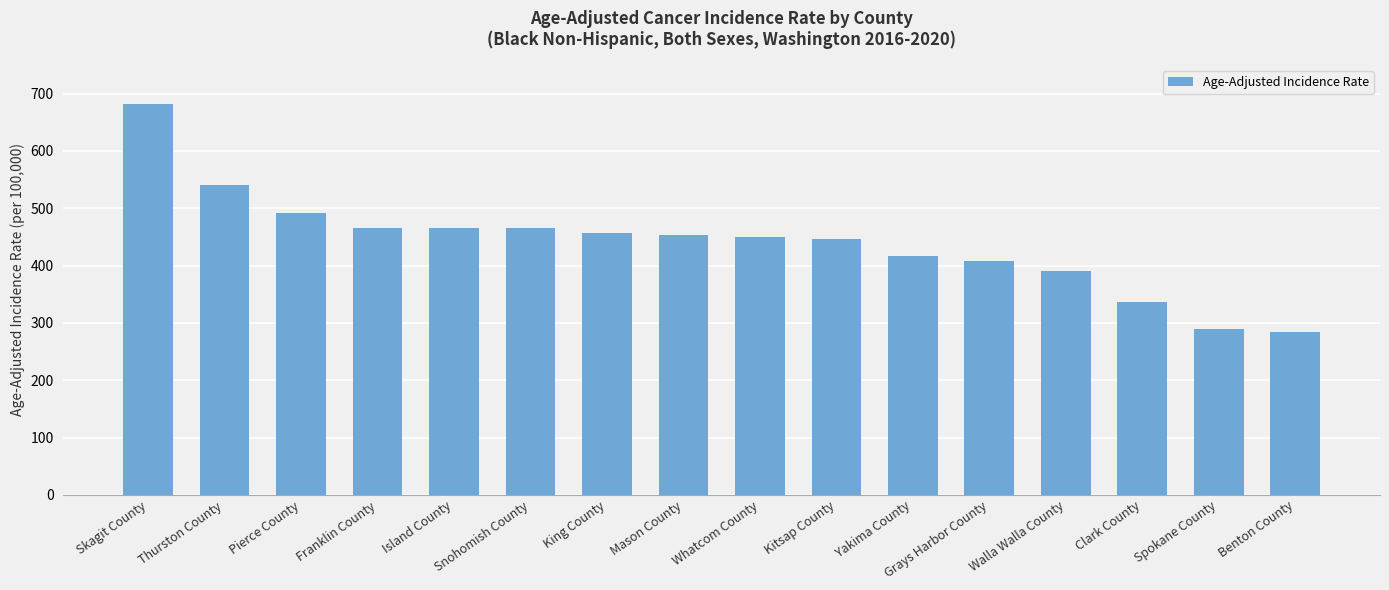

At which category does the chart reach its peak across all series?

Skagit County